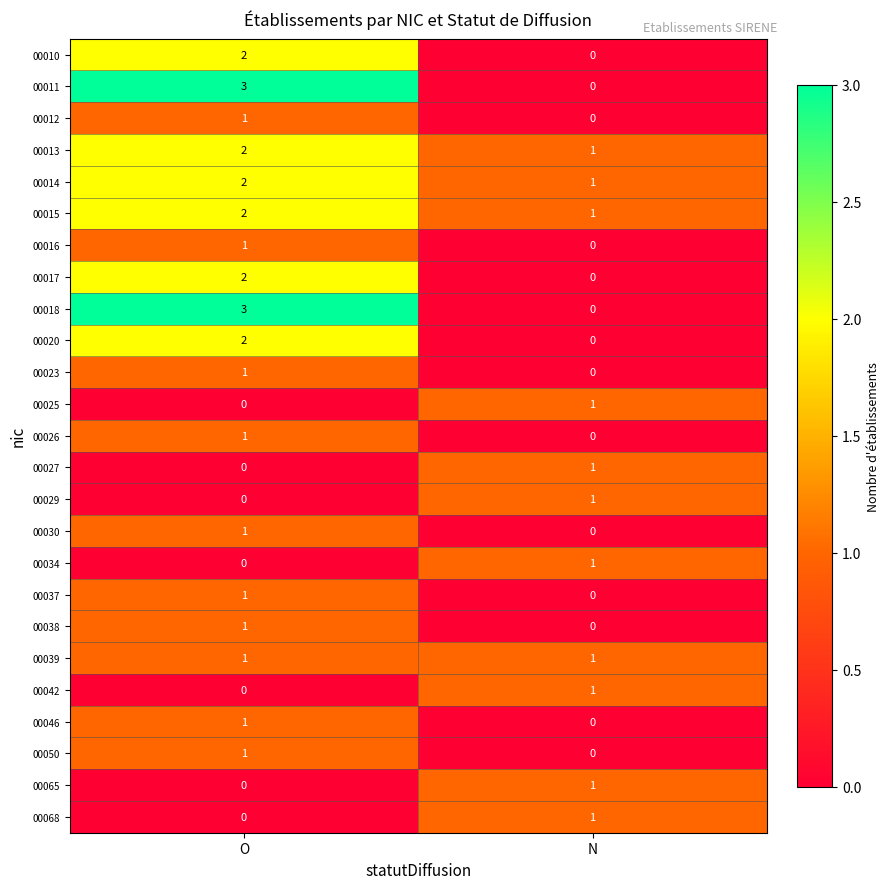

How many data points does each series have?

2